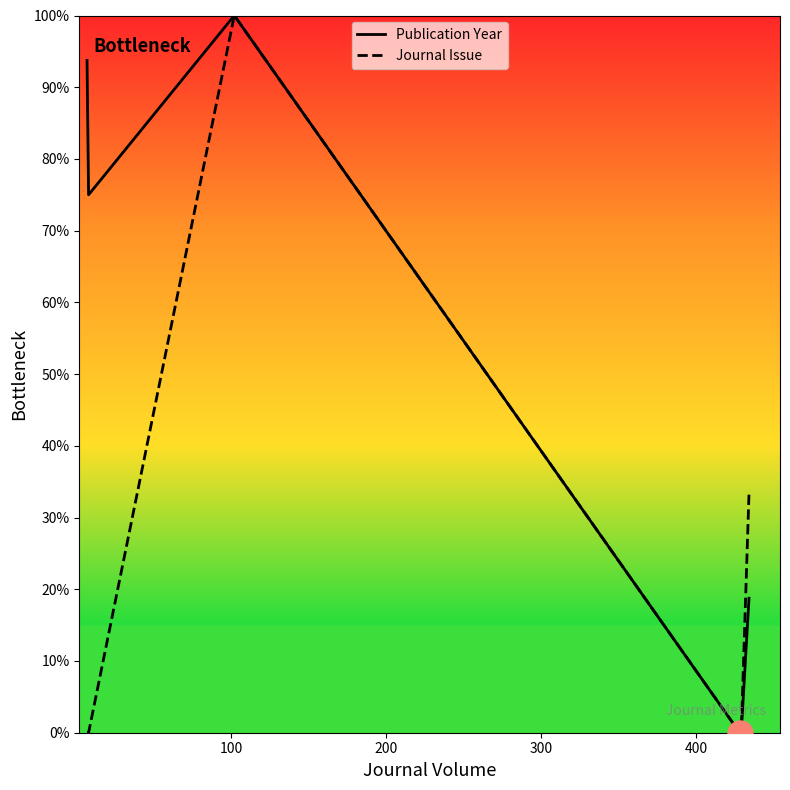

At how many categories does at least one series exceed 33?

4